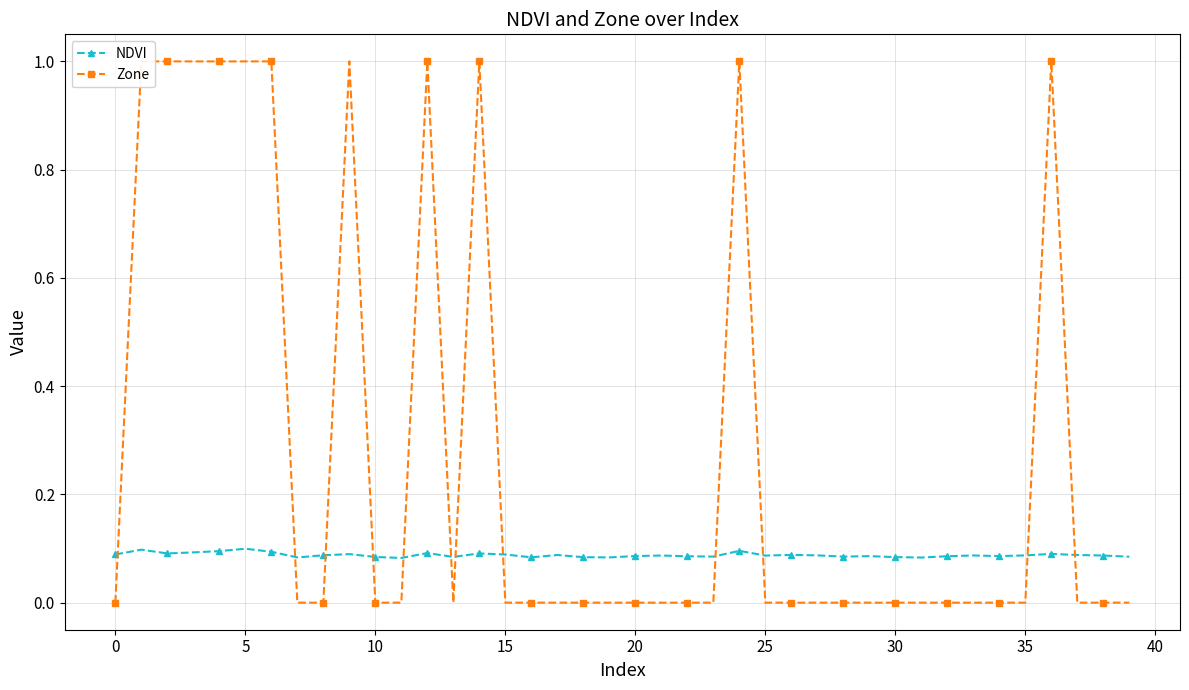

True or false: NDVI has more than 1 points higher than both neighbors.

True